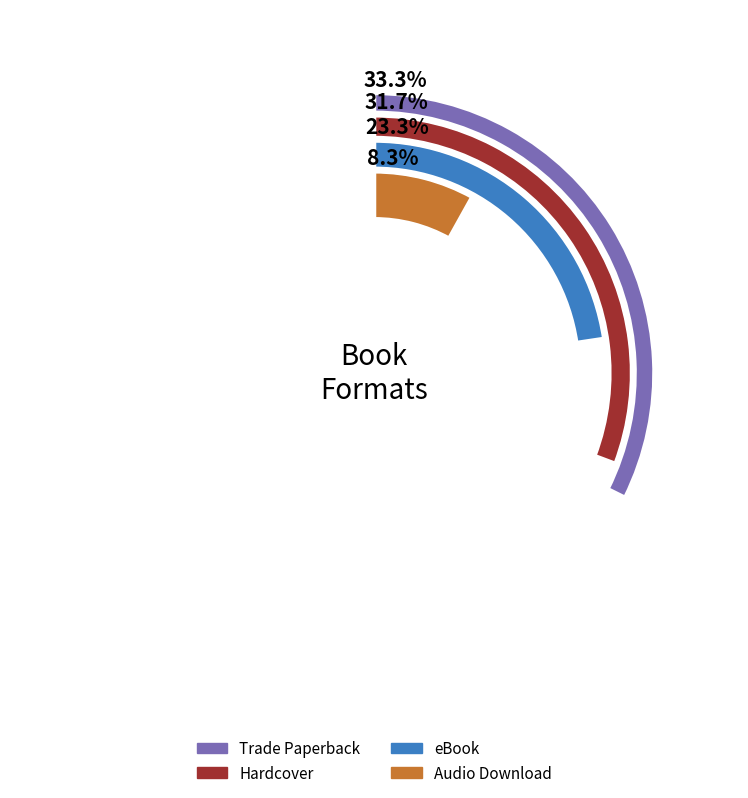

What percentage is NOT represented by Hardcover?

68.3%